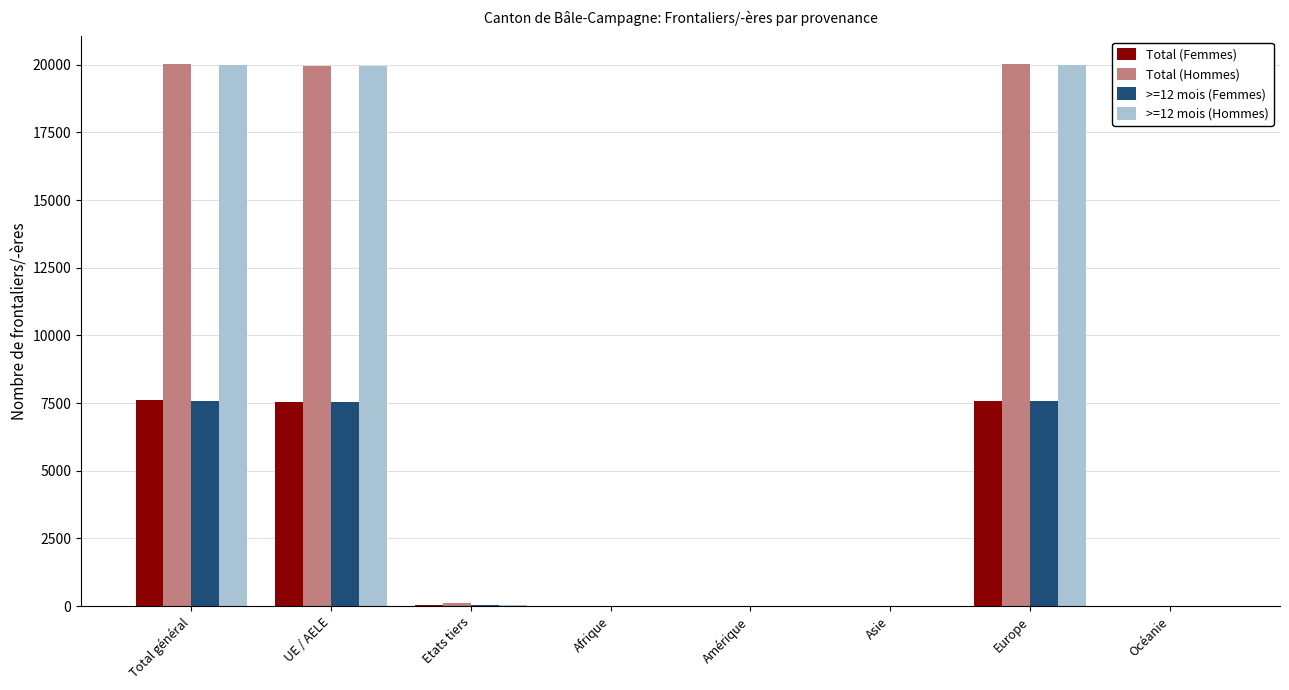

The value of >=12 mois (Hommes) at Afrique is 6747. True or false?

False